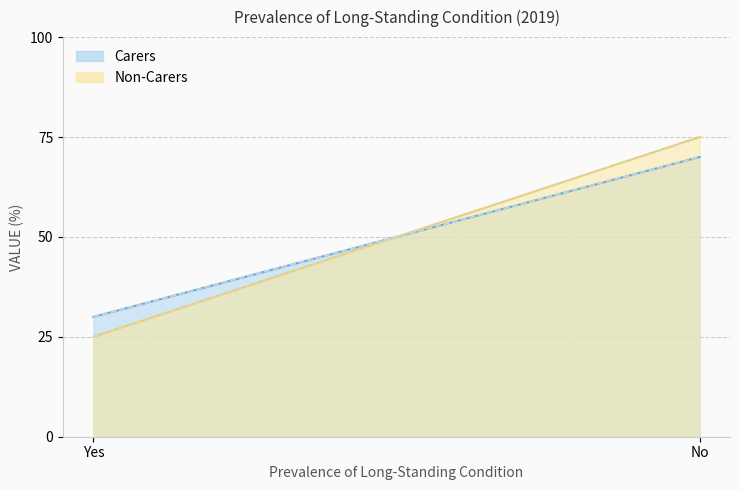

How many distinct data groups are displayed?

2